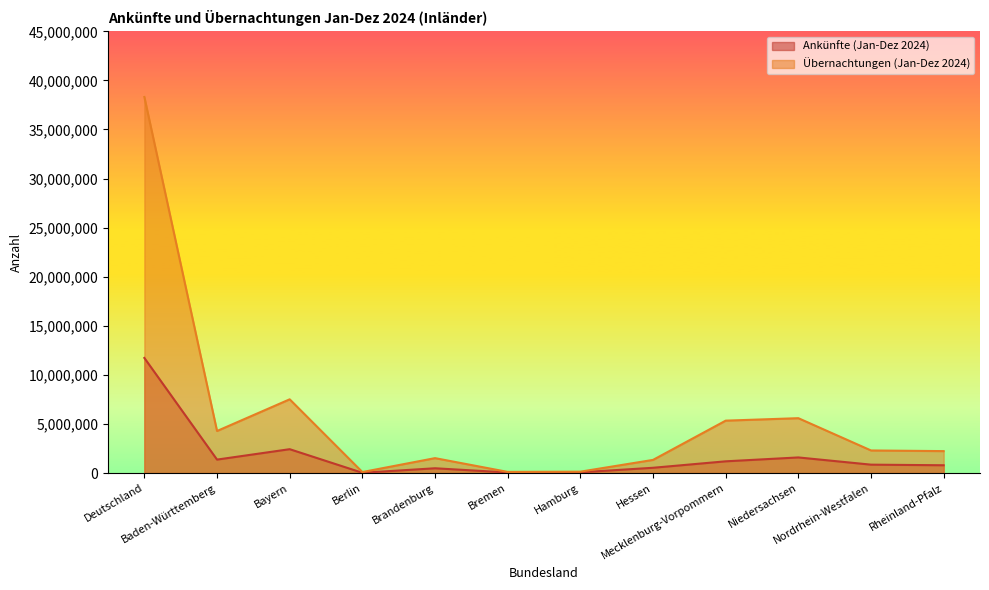

In Ankünfte (Jan-Dez 2024), how many points are lower than both neighbors (excluding endpoints)?

3